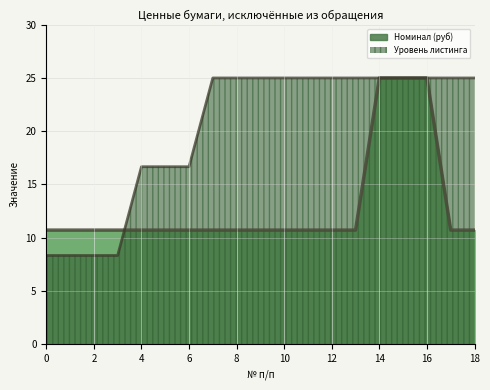

Which series has the largest range (max minus min)?

Уровень листинга